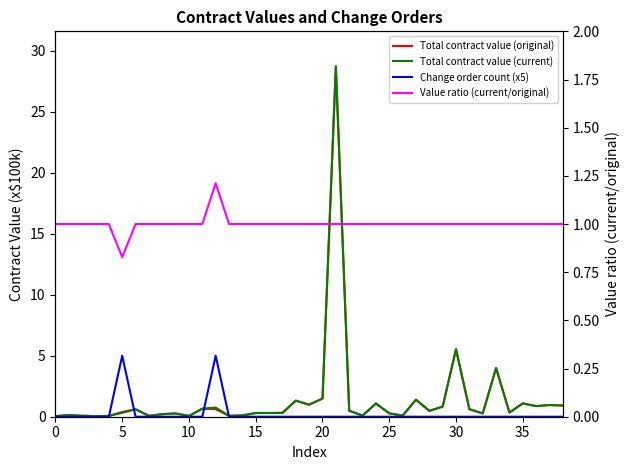

At how many categories does at least one series exceed 1?

10